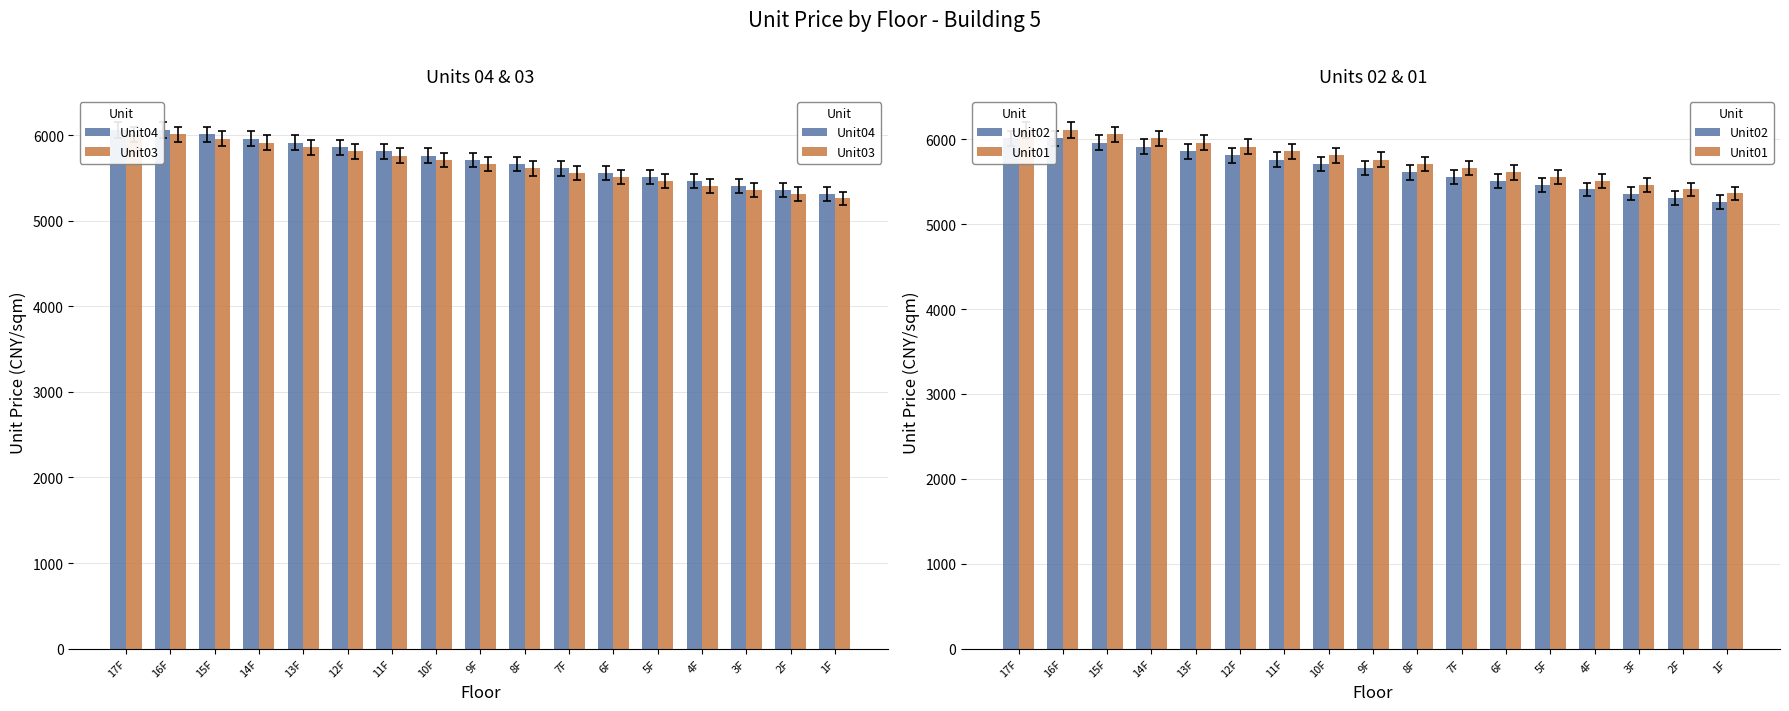

List the series in order of their peak value, lowest first.

Unit03, Unit02, Unit04, Unit01